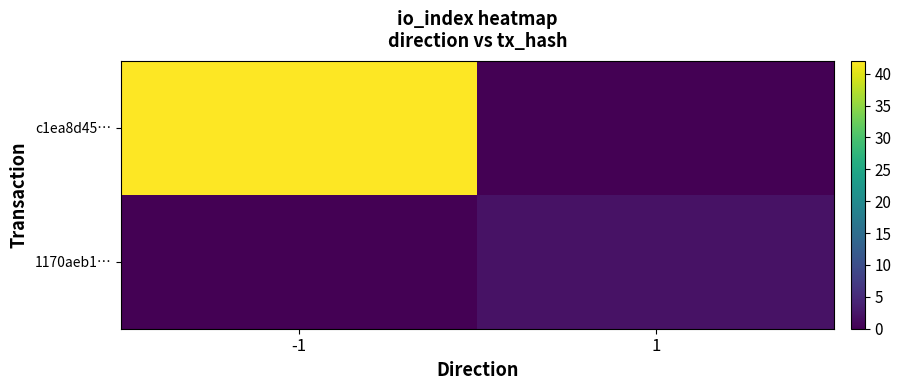

What is the spread (max minus min) of values at 1?

2